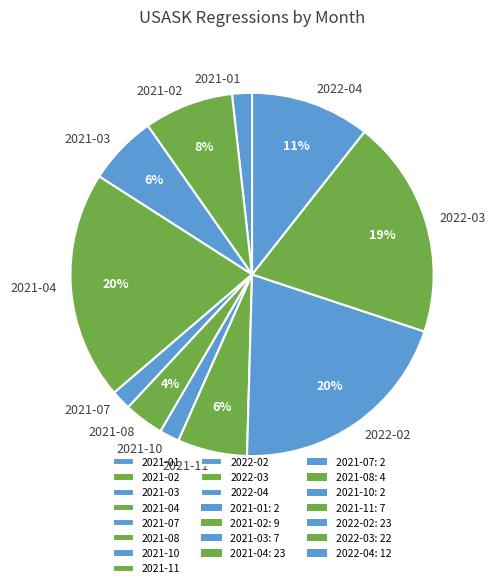

True or false: 2022-04 accounts for 11% of the total.

True